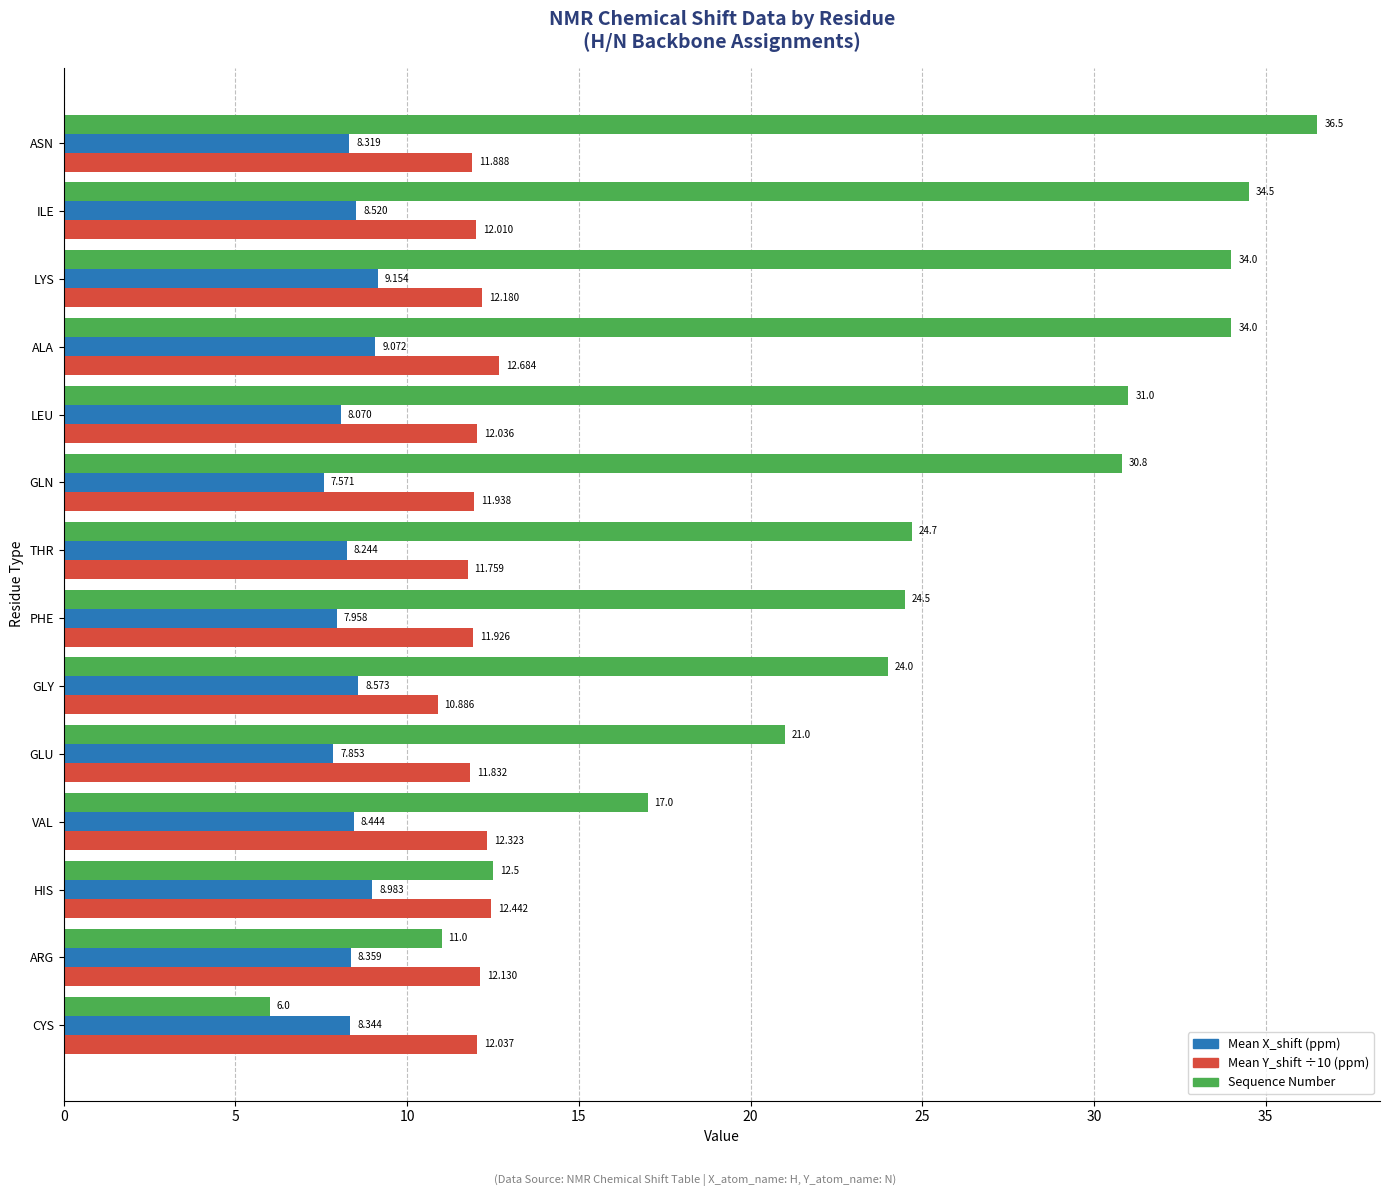

Which category has the lowest value across all series?

CYS